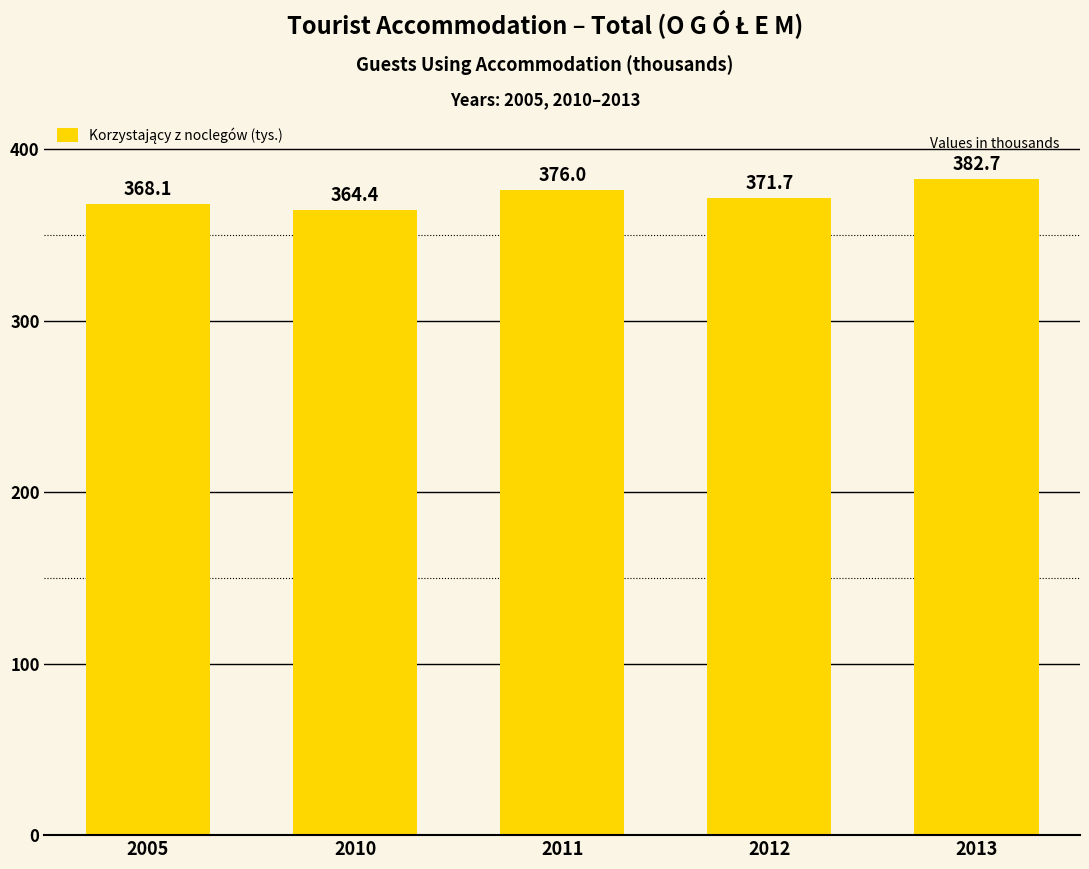

What is the change in value from 2005 to 2013?

+14.6